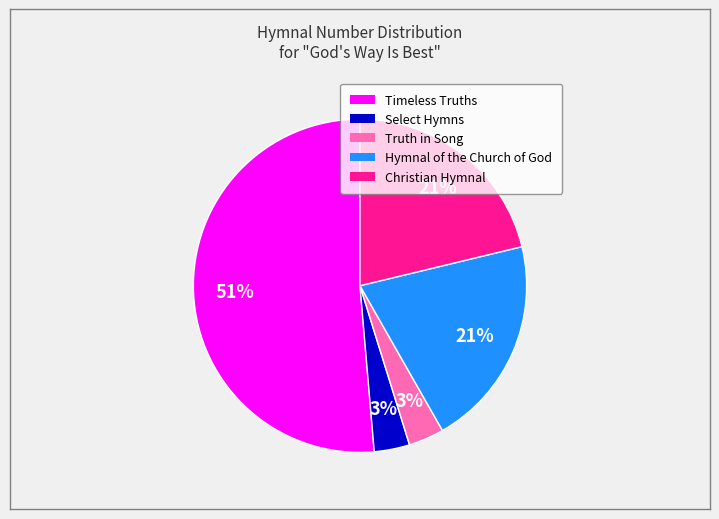

Is there any slice that represents more than half of the pie?

Yes